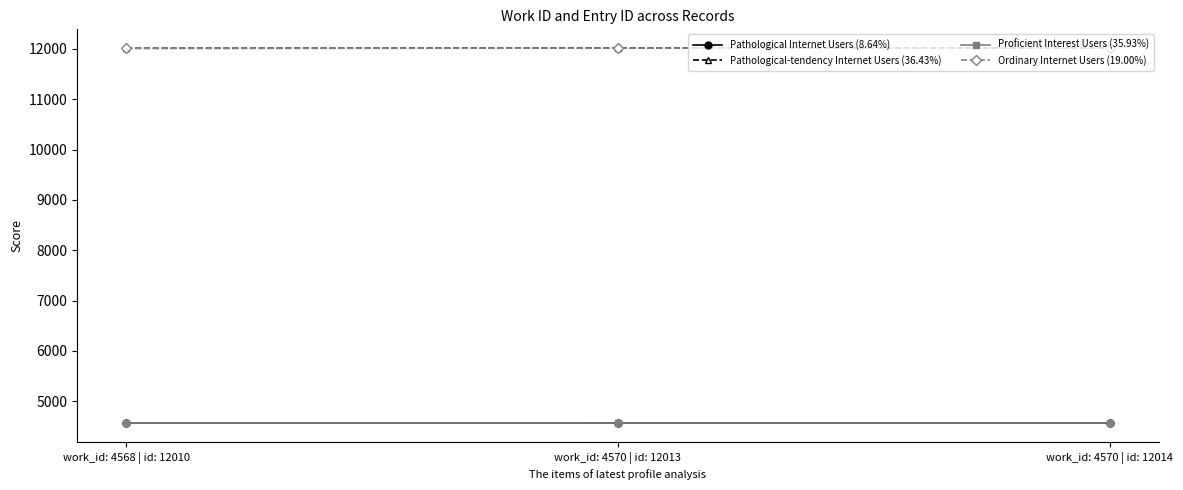

At which category is the sum across all series the highest?

work_id: 4570 | id: 12014